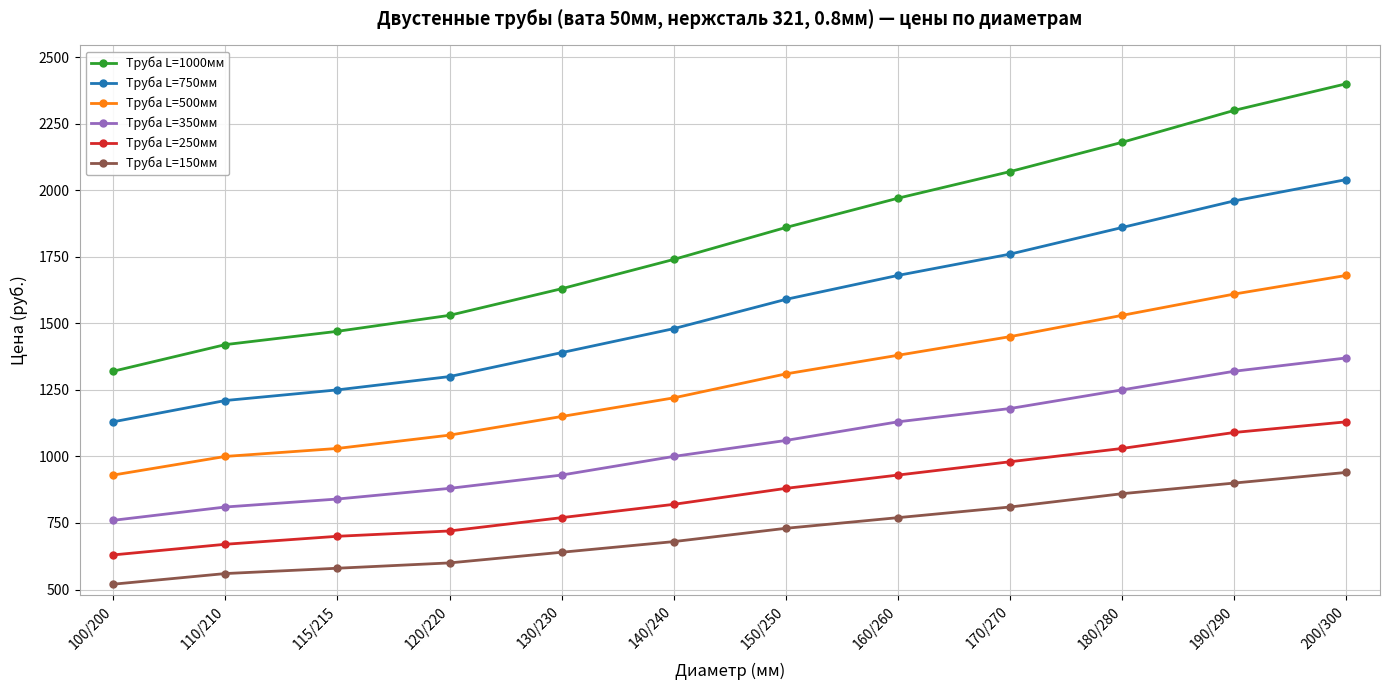

True or false: Труба L=250мм has more than 2 interior local peaks.

False